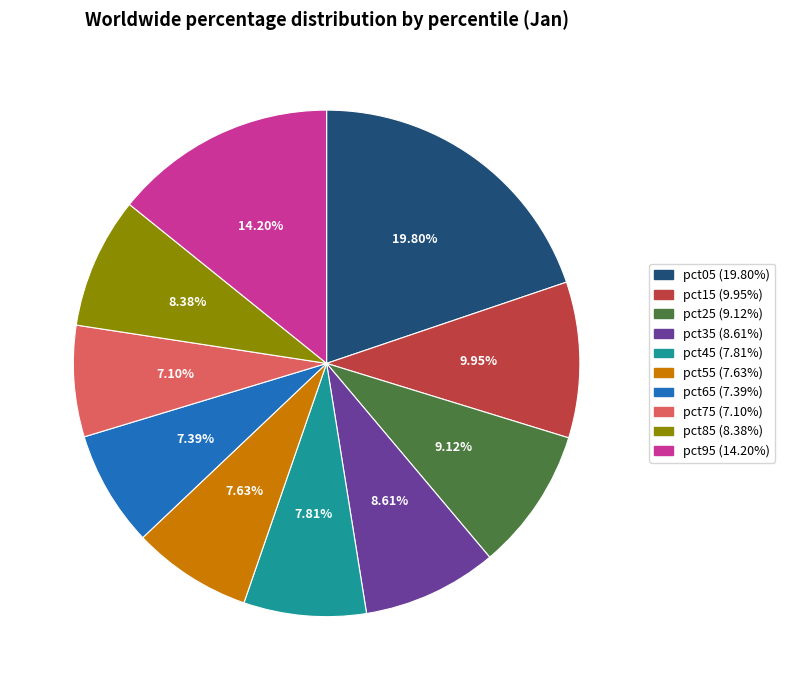

Do pct75 and pct65 together represent more than half of the pie?

No